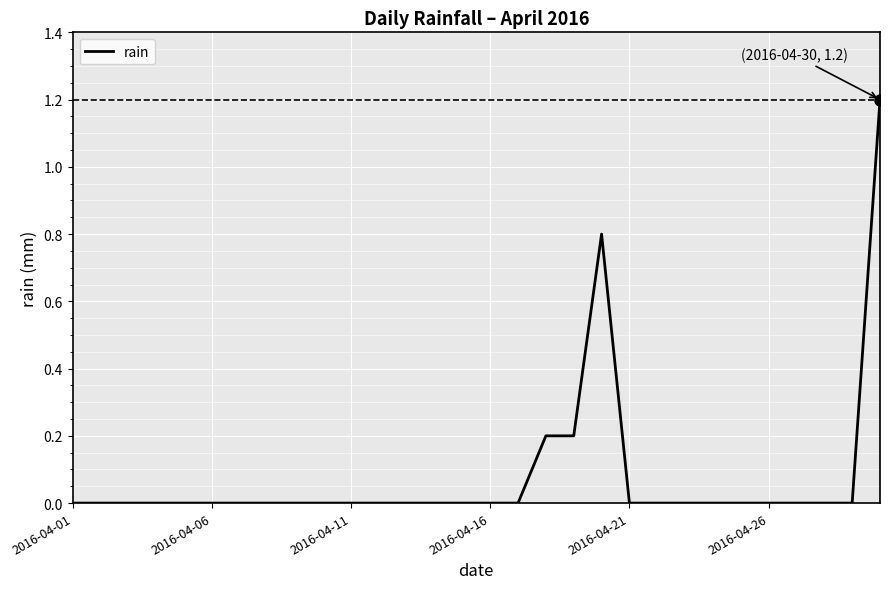

What is the difference between the maximum and minimum values?

1.2